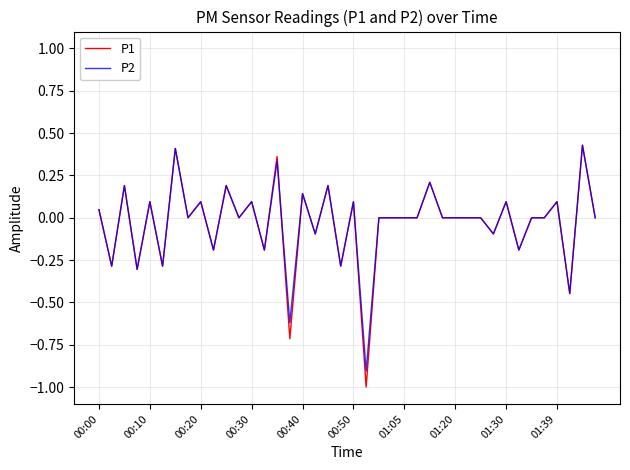

What is the minimum value for P1?

-1.0